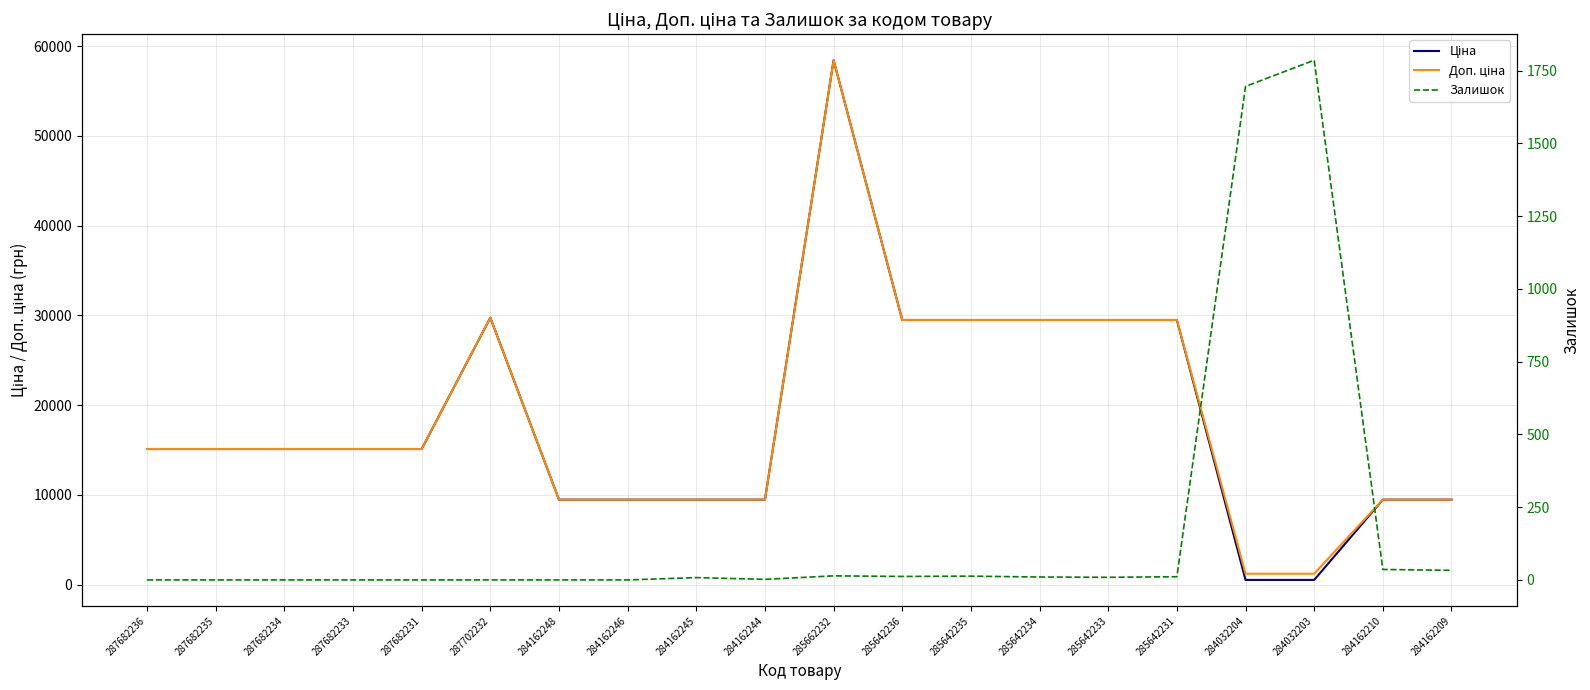

What is the difference between the Залишок values at 284162209 and 284162245?

25.0